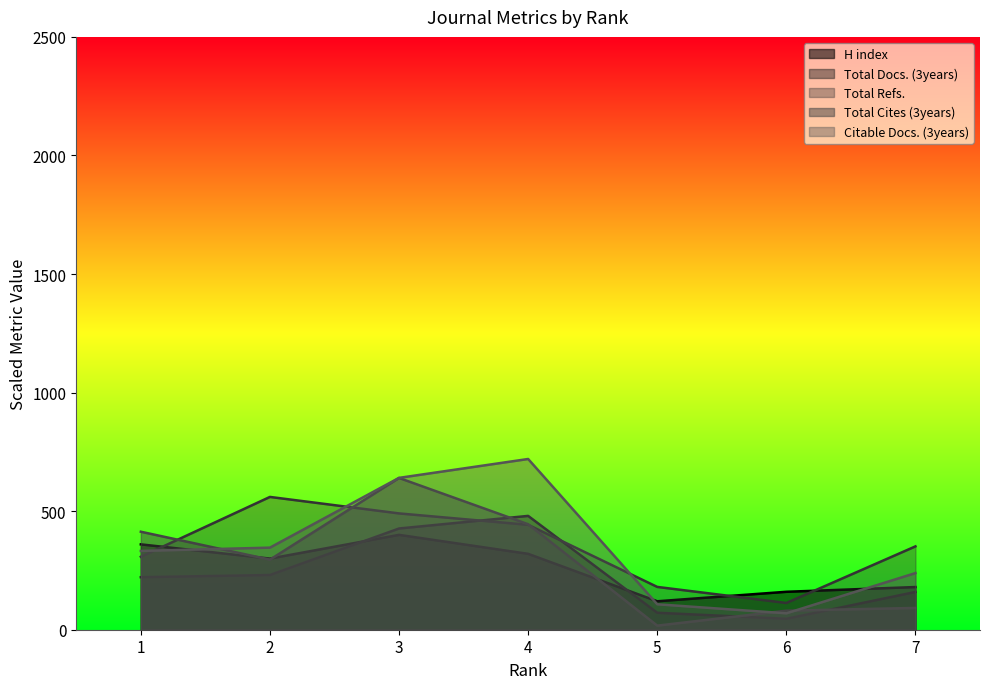

Which category has the lowest value across all series?

5